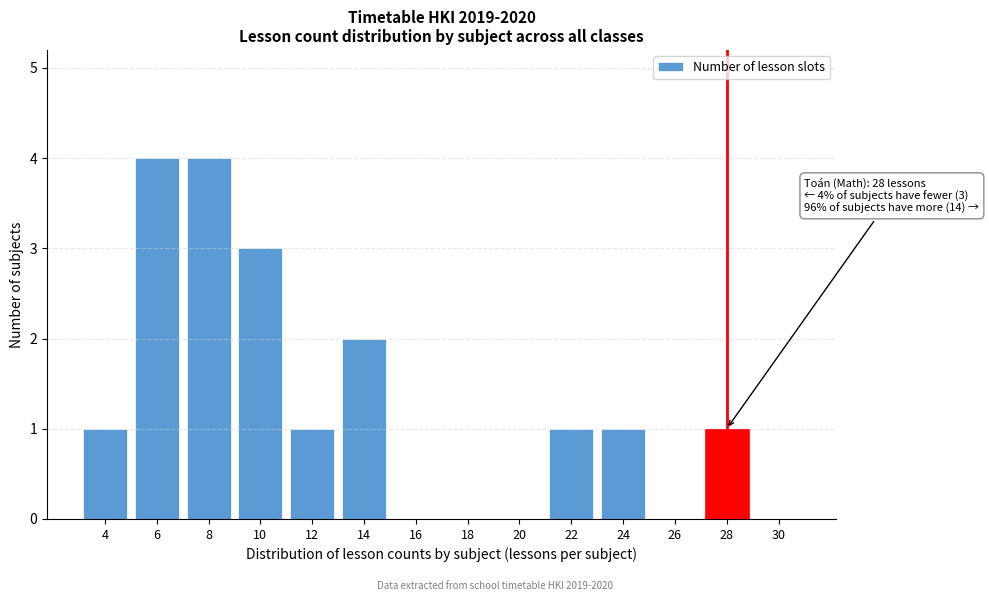

Reading right to left, list all the values displayed in this chart.

30=0	28=1	26=0	24=1	22=1	20=0	18=0	16=0	14=2	12=1	10=3	8=4	6=4	4=1